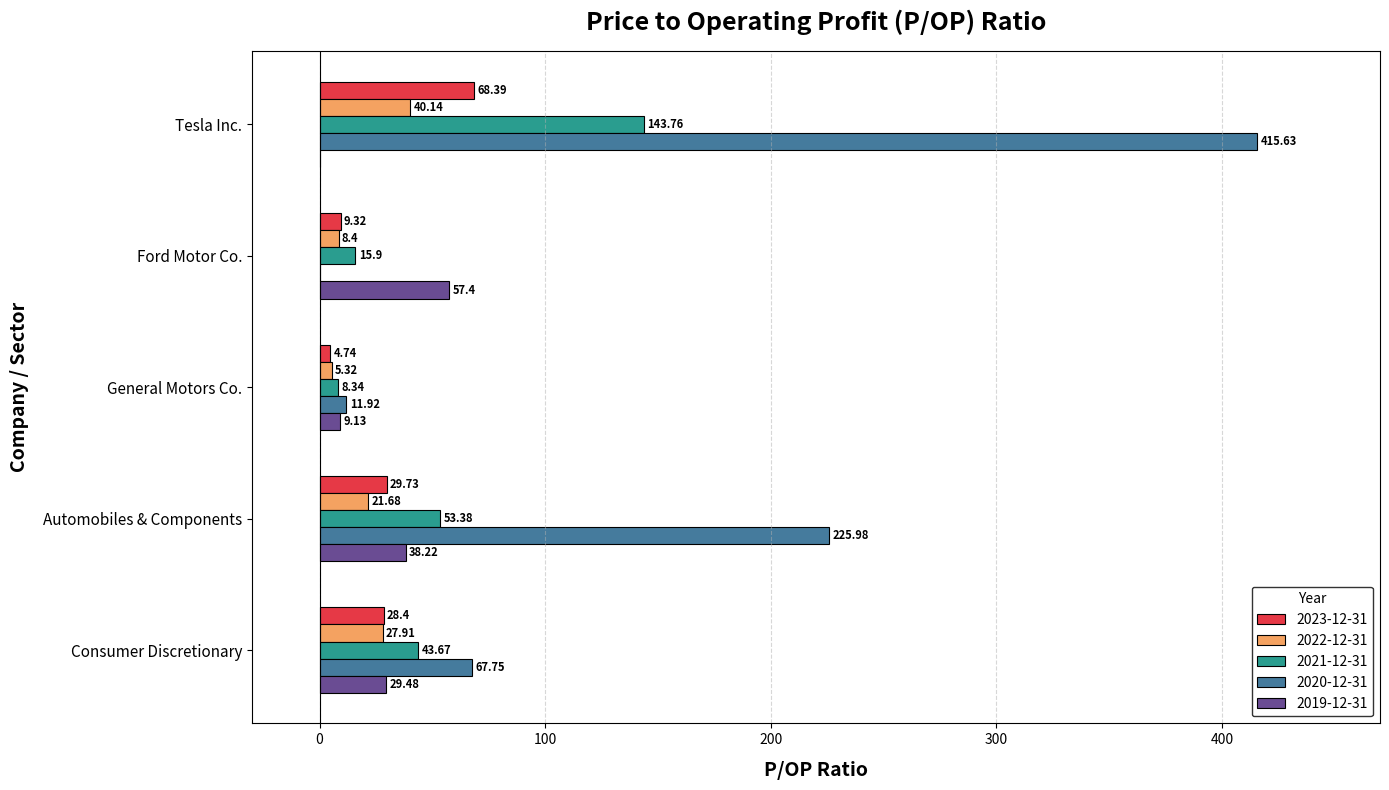

At which label is 2022-12-31 closest to 22?

Automobiles & Components